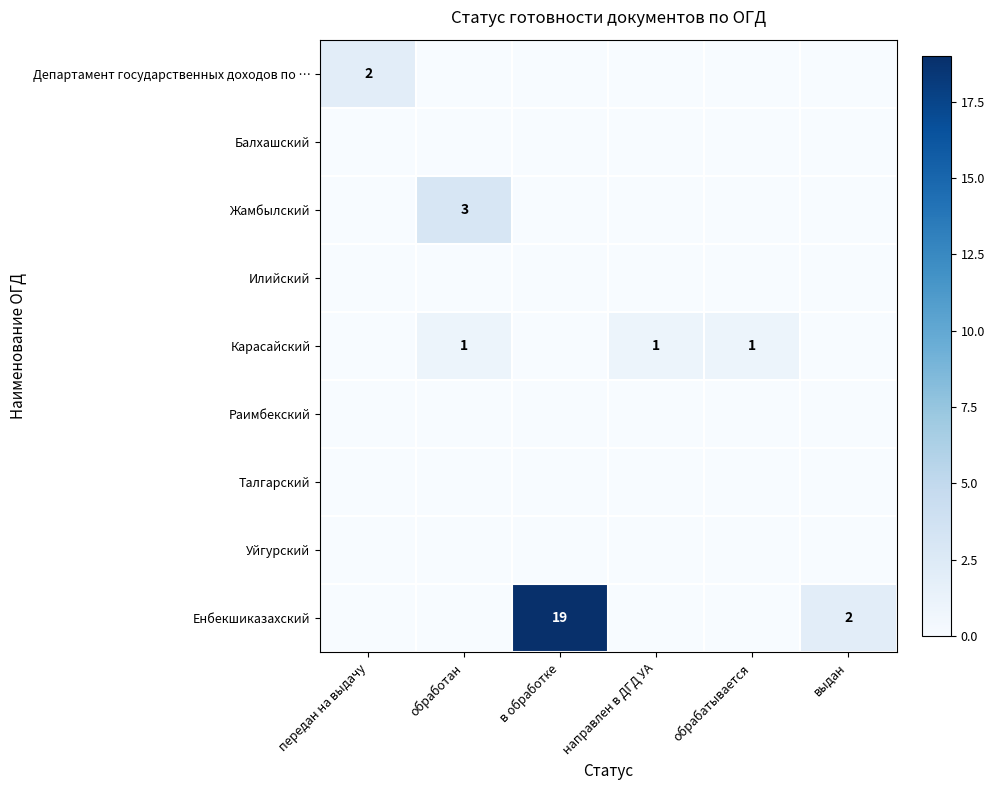

How many categories are shown in the chart?

6